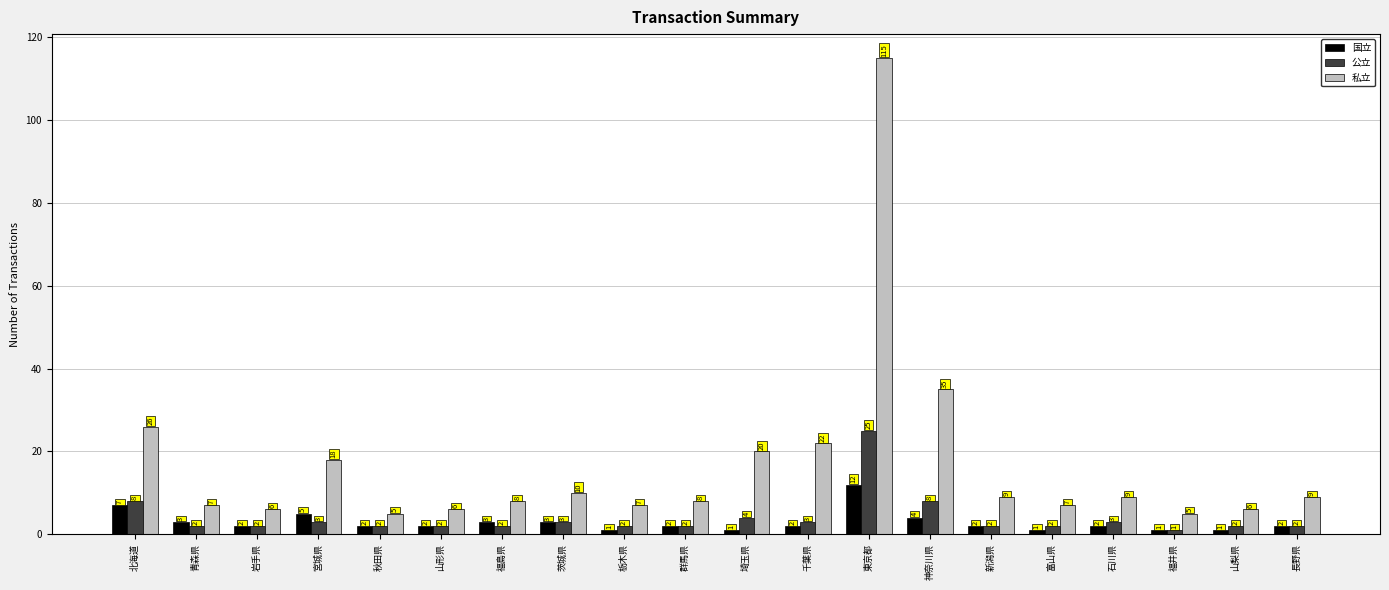

Reading left to right, extract all data points from this chart.

国立: 北海道=7	青森県=3	岩手県=2	宮城県=5	秋田県=2	山形県=2	福島県=3	茨城県=3	栃木県=1	群馬県=2	埼玉県=1	千葉県=2	東京都=12	神奈川県=4	新潟県=2	富山県=1	石川県=2	福井県=1	山梨県=1	長野県=2
公立: 北海道=8	青森県=2	岩手県=2	宮城県=3	秋田県=2	山形県=2	福島県=2	茨城県=3	栃木県=2	群馬県=2	埼玉県=4	千葉県=3	東京都=25	神奈川県=8	新潟県=2	富山県=2	石川県=3	福井県=1	山梨県=2	長野県=2
私立: 北海道=26	青森県=7	岩手県=6	宮城県=18	秋田県=5	山形県=6	福島県=8	茨城県=10	栃木県=7	群馬県=8	埼玉県=20	千葉県=22	東京都=115	神奈川県=35	新潟県=9	富山県=7	石川県=9	福井県=5	山梨県=6	長野県=9